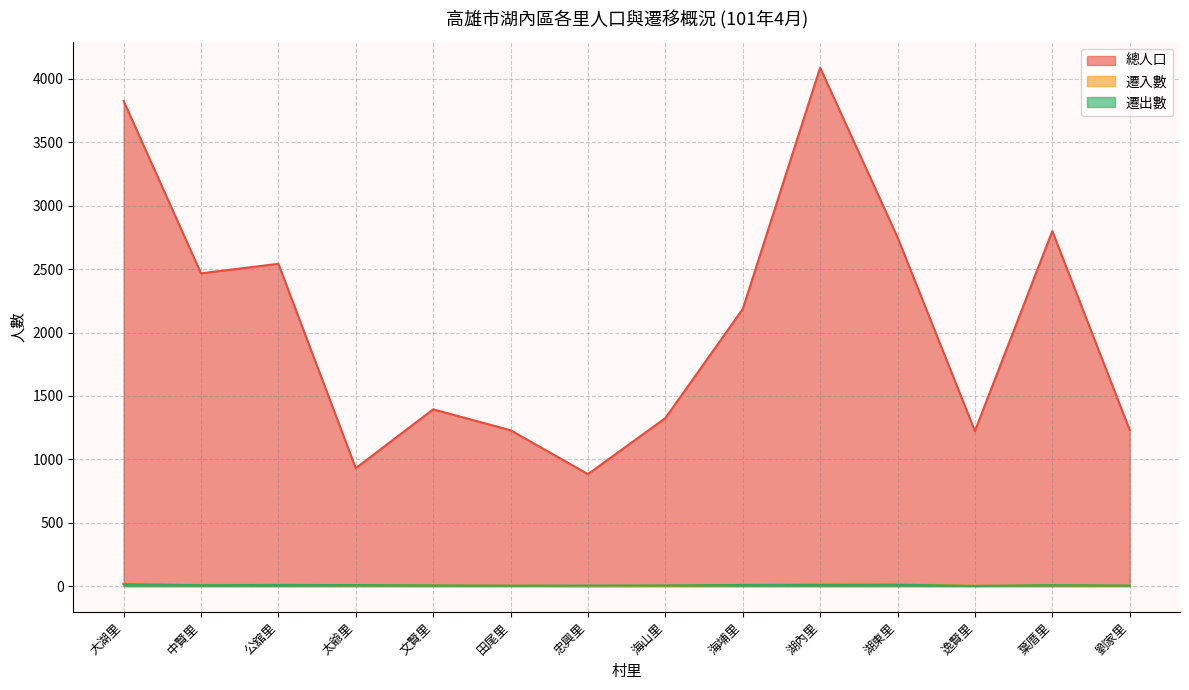

Is it true that 遷入數 equals 15 at 中賢里?

False